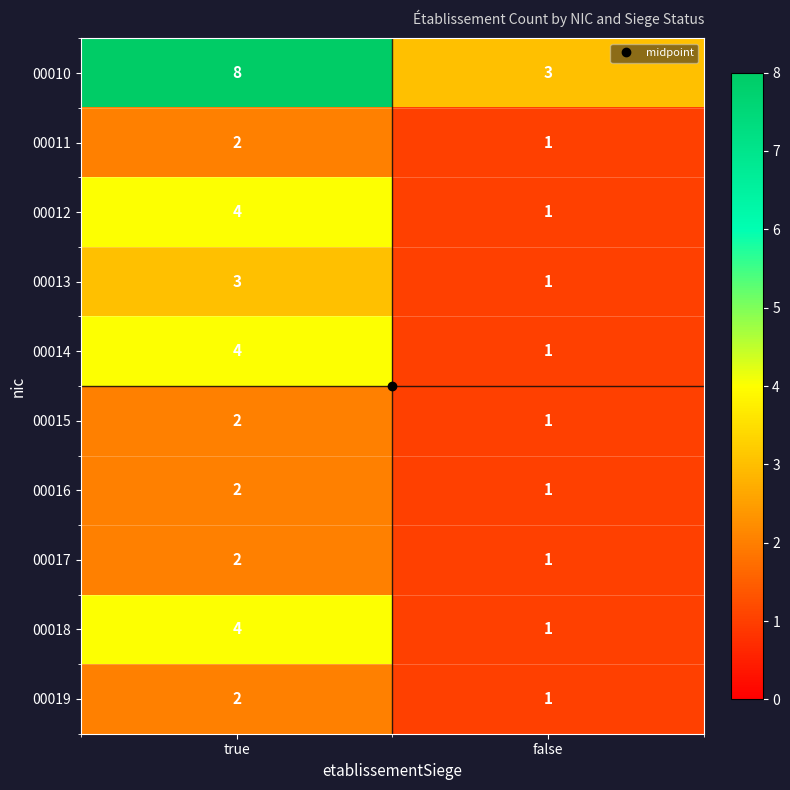

List the labels in order of 00016 value, smallest first.

false, true